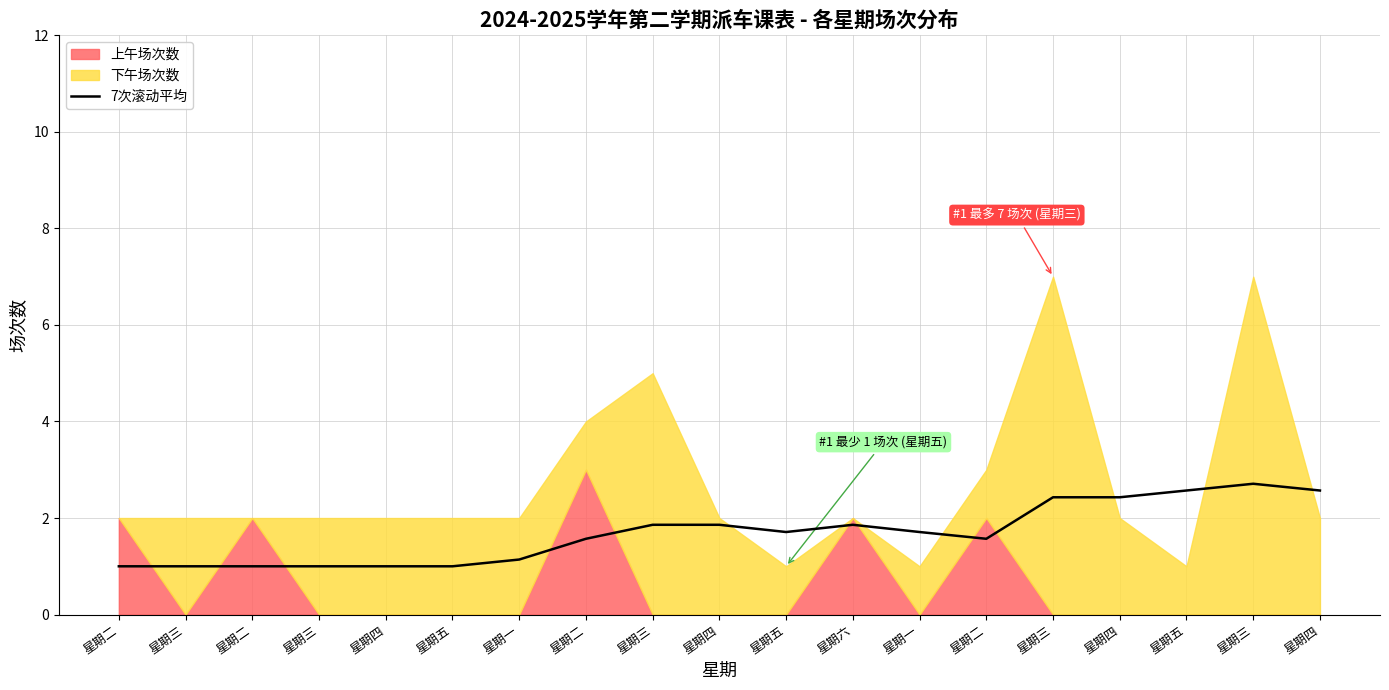

Which has a higher value, 星期三 or 星期一?

星期三